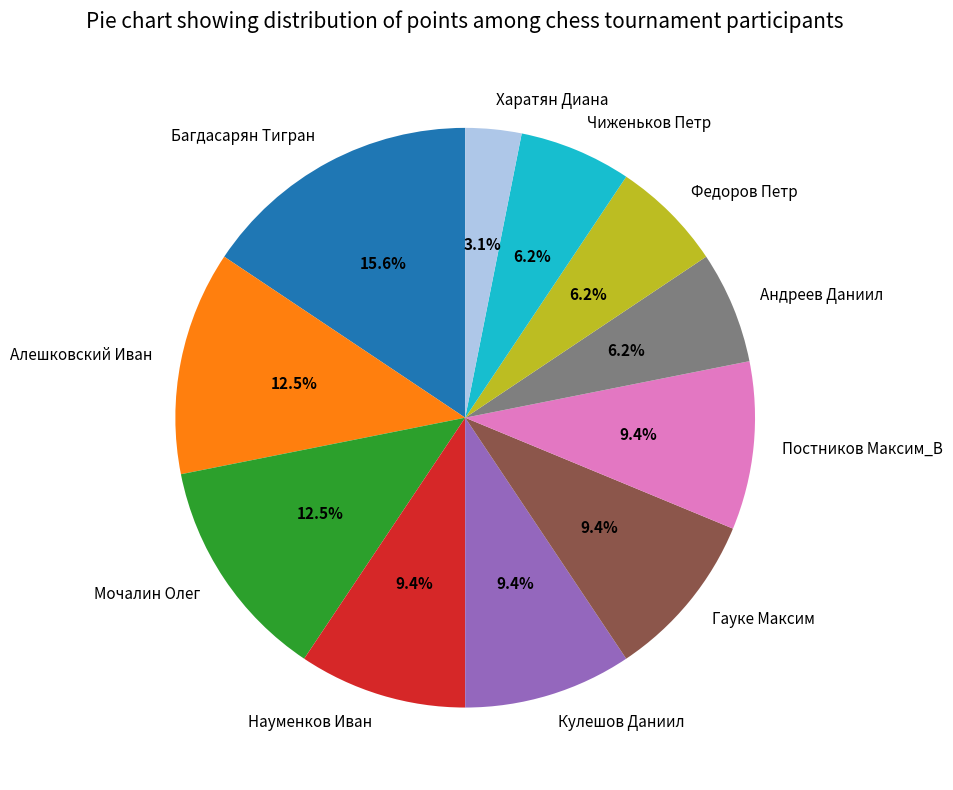

Does Алешковский Иван account for over 50% of the chart?

No